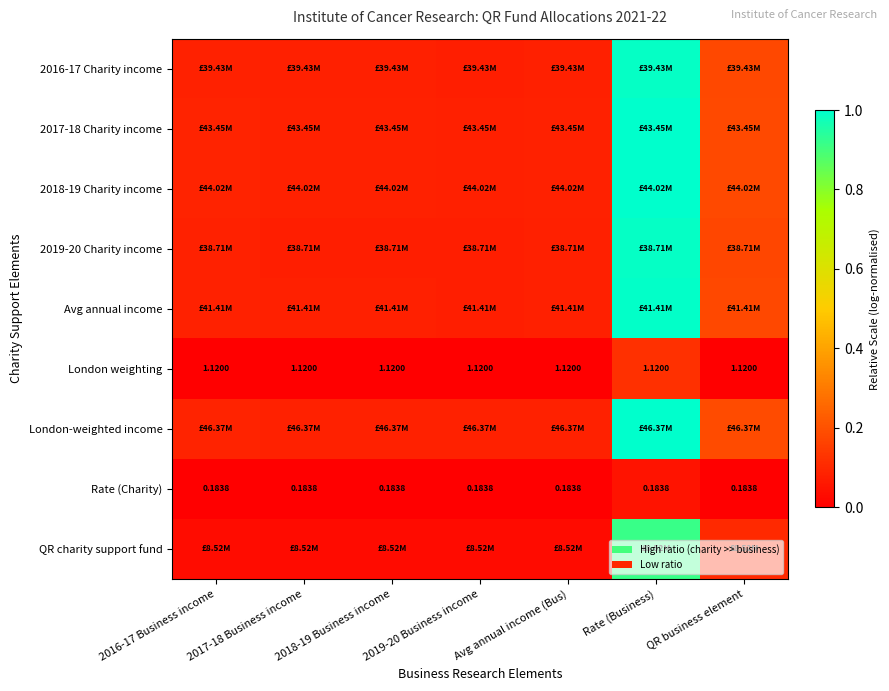

At 2018-19 Business income, list the series in order from largest to smallest.

London-weighted income, 2018-19 Charity income, 2017-18 Charity income, Avg annual income, 2016-17 Charity income, 2019-20 Charity income, QR charity support fund, London weighting, Rate (Charity)